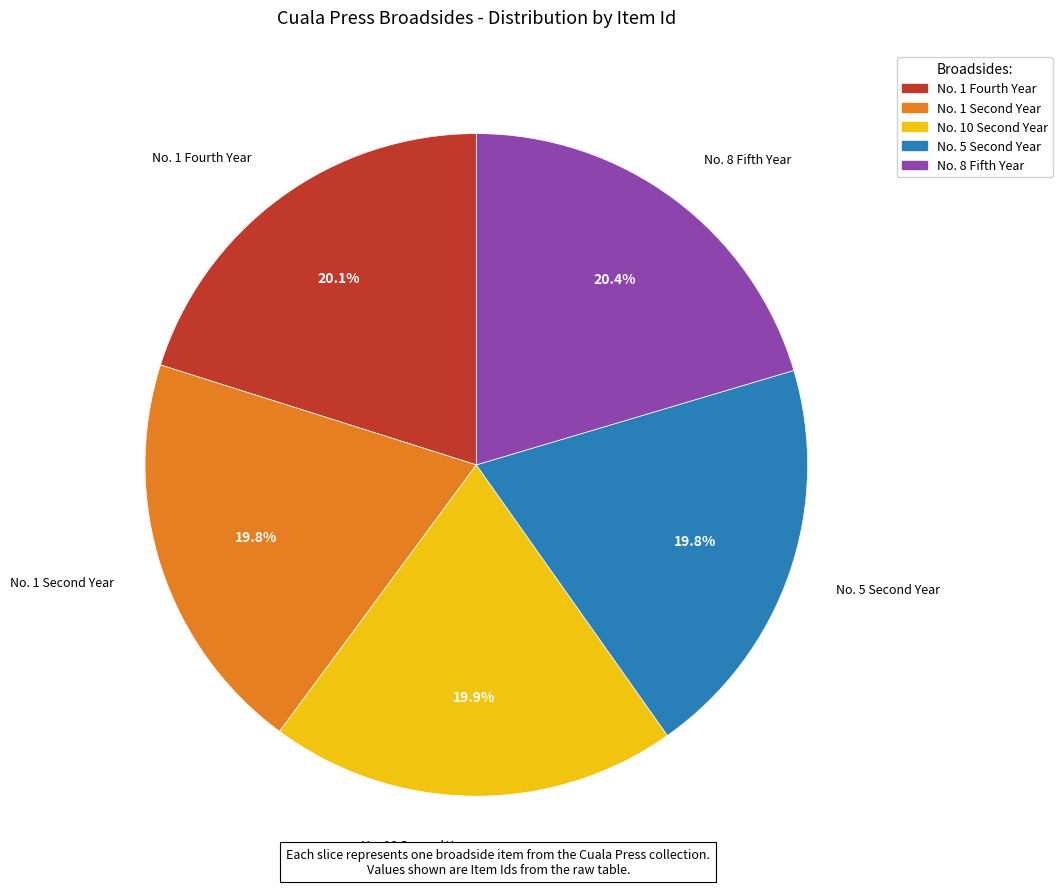

What percentage is NOT represented by No. 8 Fifth Year?

79.6%